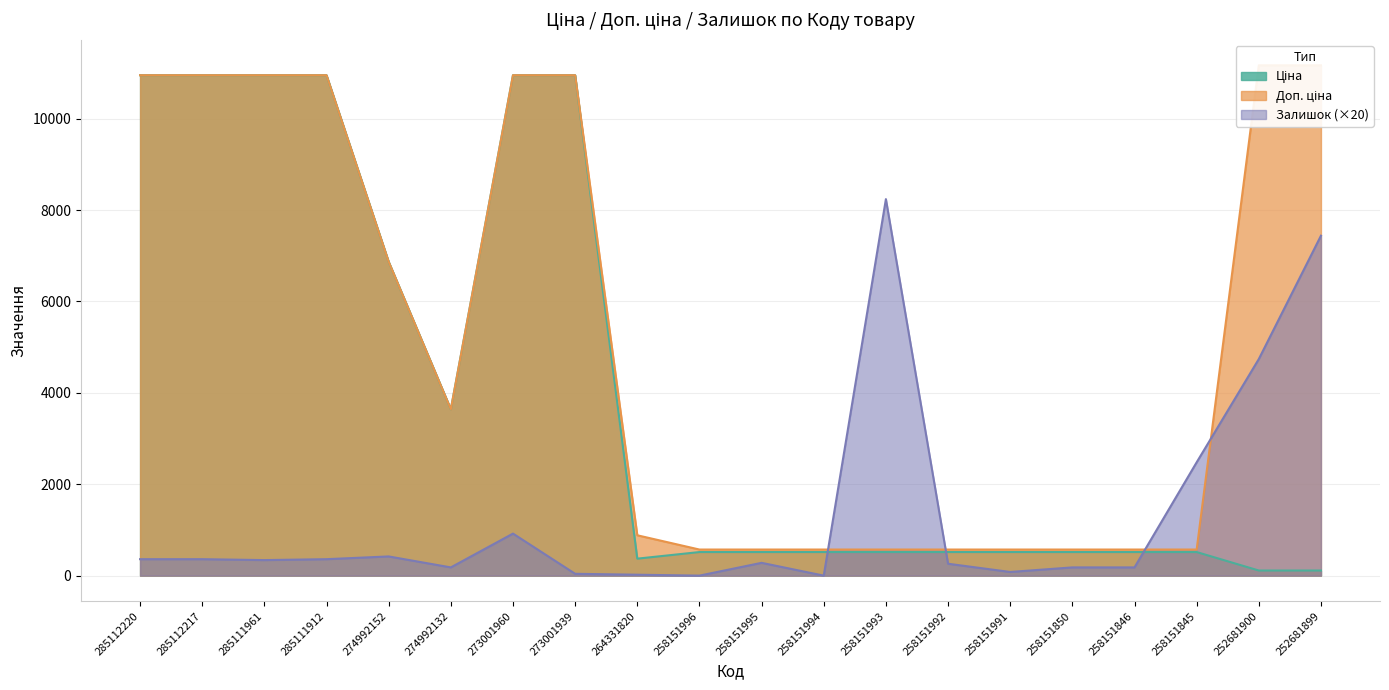

Where does the Ціна series first go above 515?

285112220